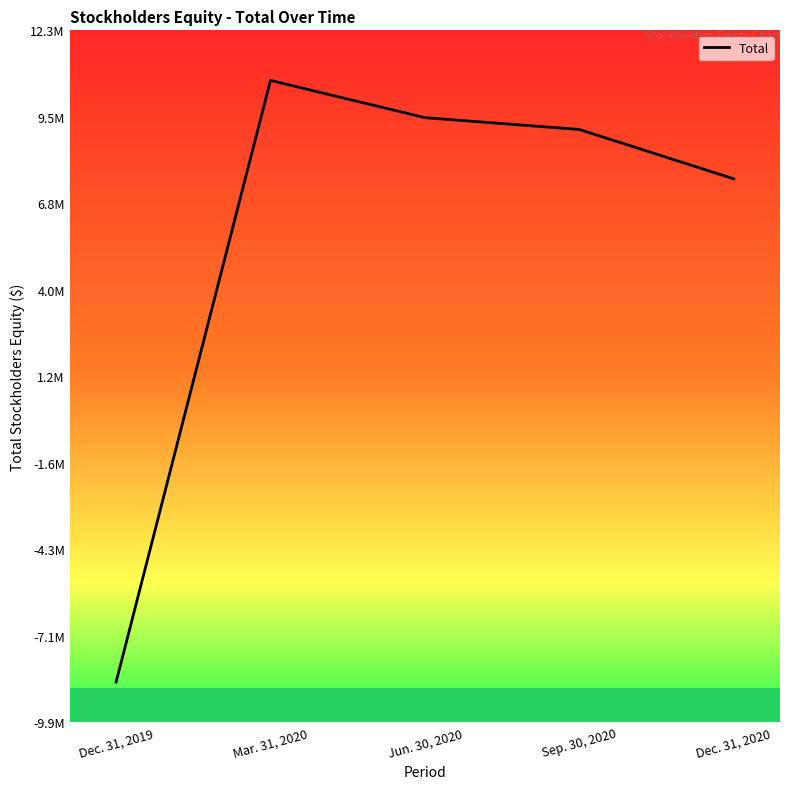

Reading left to right, list all the values displayed in this chart.

Dec. 31, 2019=-8576400	Mar. 31, 2020=10691887	Jun. 30, 2020=9498280	Sep. 30, 2020=9120943	Dec. 31, 2020=7540954